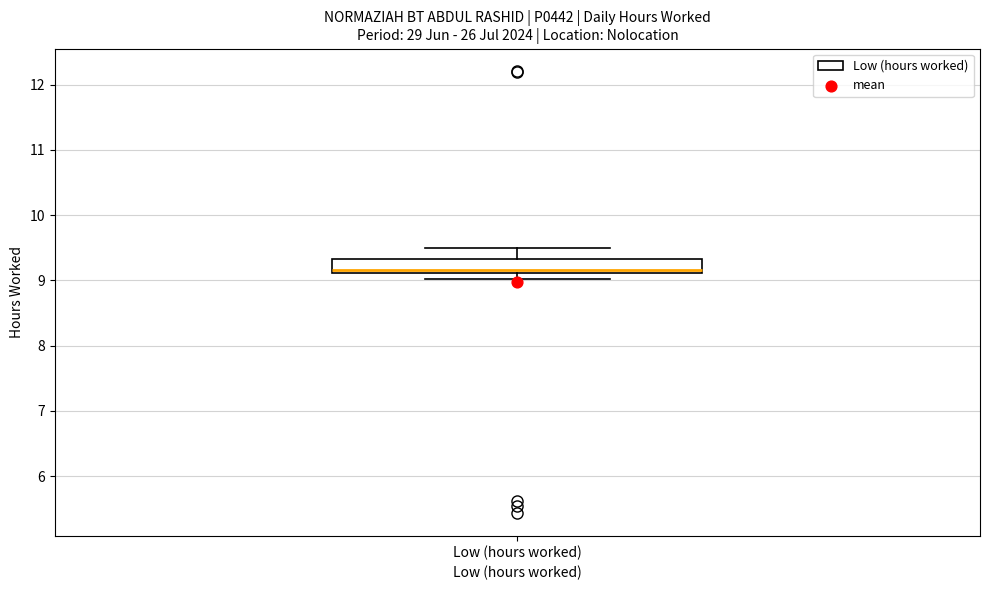

Read this box plot against the y-axis: the position of the median line, the range covered by the box, and the ends of both whiskers. The values are not printed on the chart, so give them approximately, as read against the axis.

median 9.2, box 9.1 to 9.3, whiskers 9.0 to 9.5